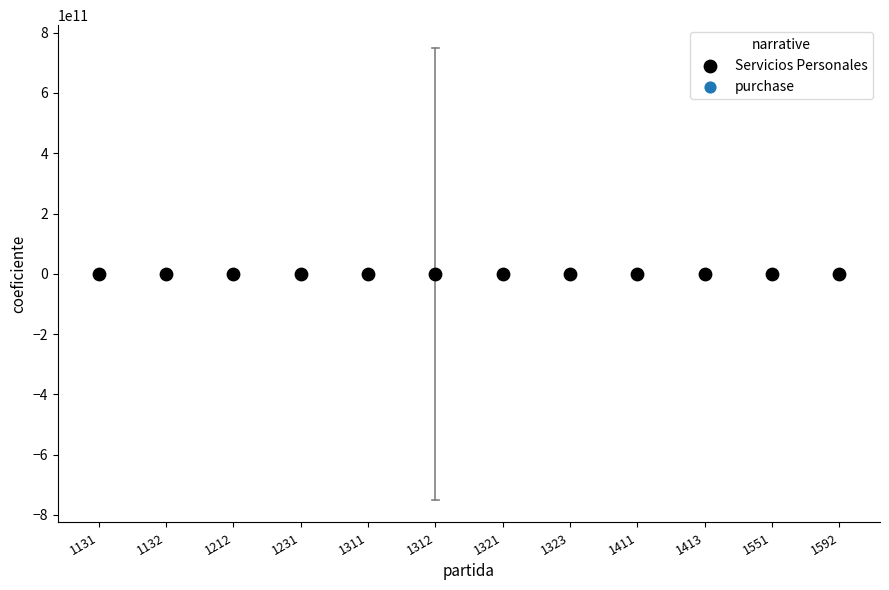

What is the average Y value?

0.8